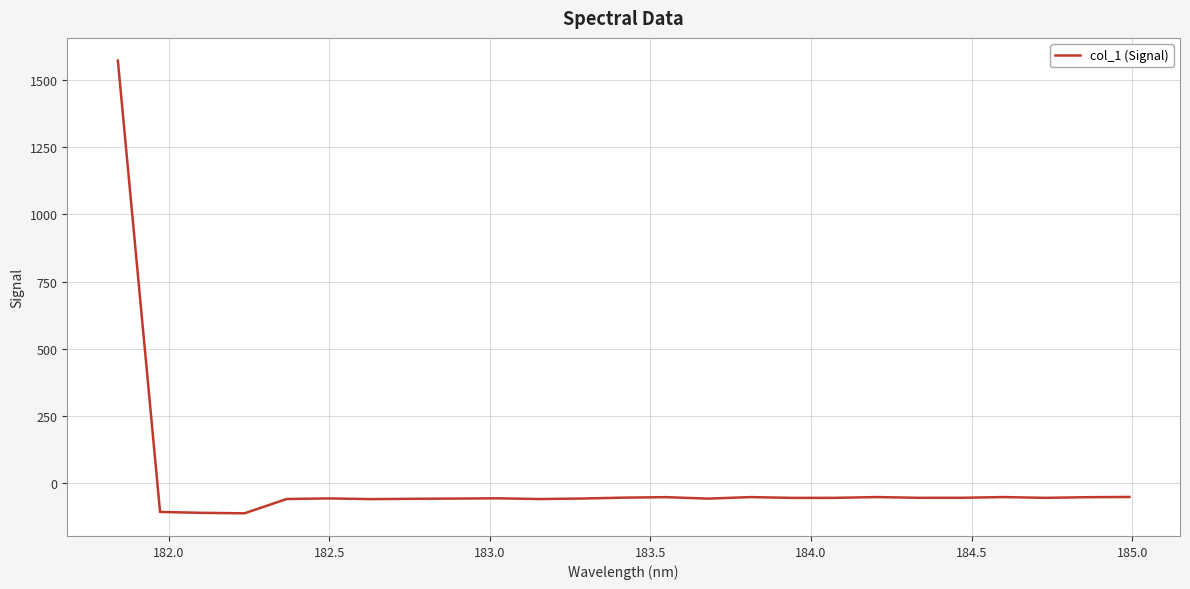

What is the greatest value displayed?

1571.9